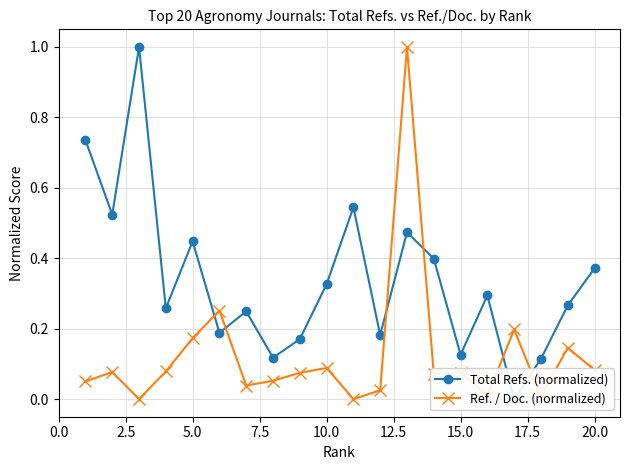

What is the maximum value for Ref. / Doc. (normalized)?

1.0